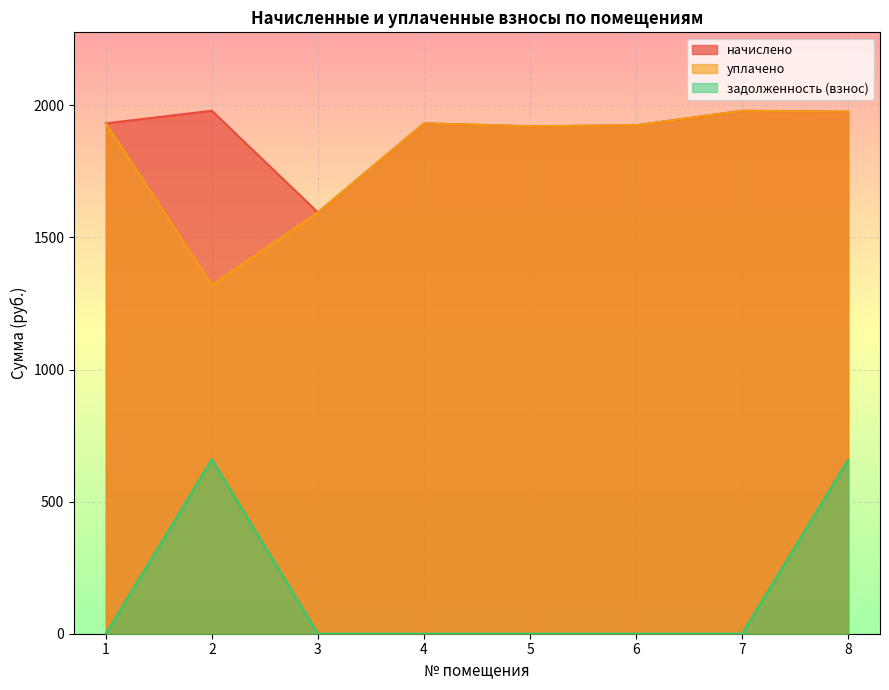

True or false: начислено and задолженность (взнос) cross at least once.

False